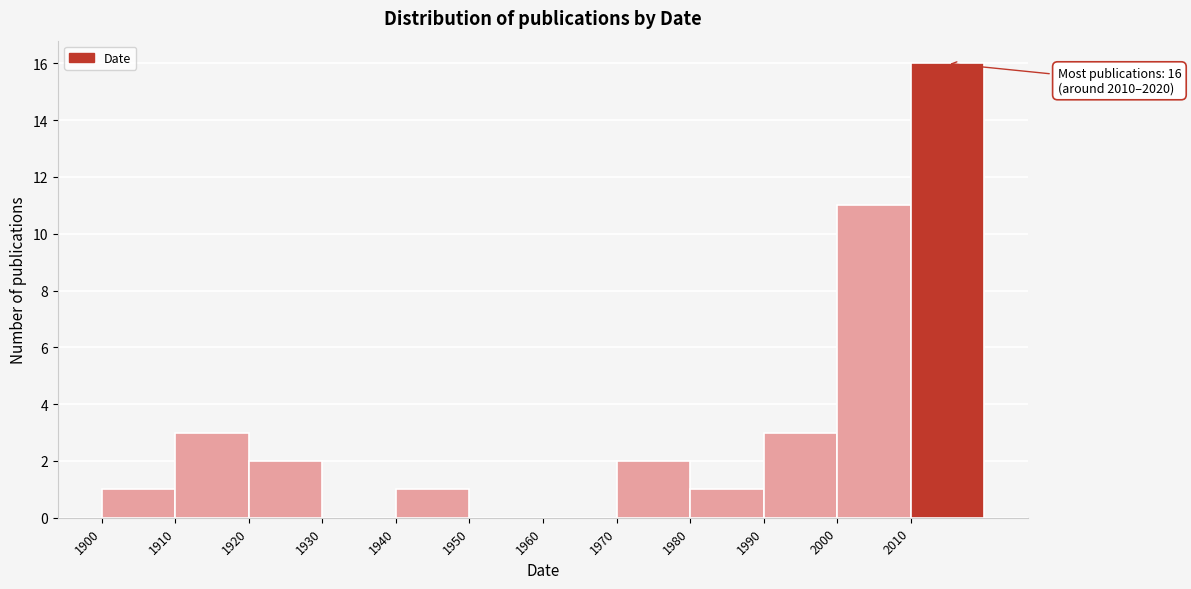

Which range on the x-axis has the tallest bar?

2010 to 2020